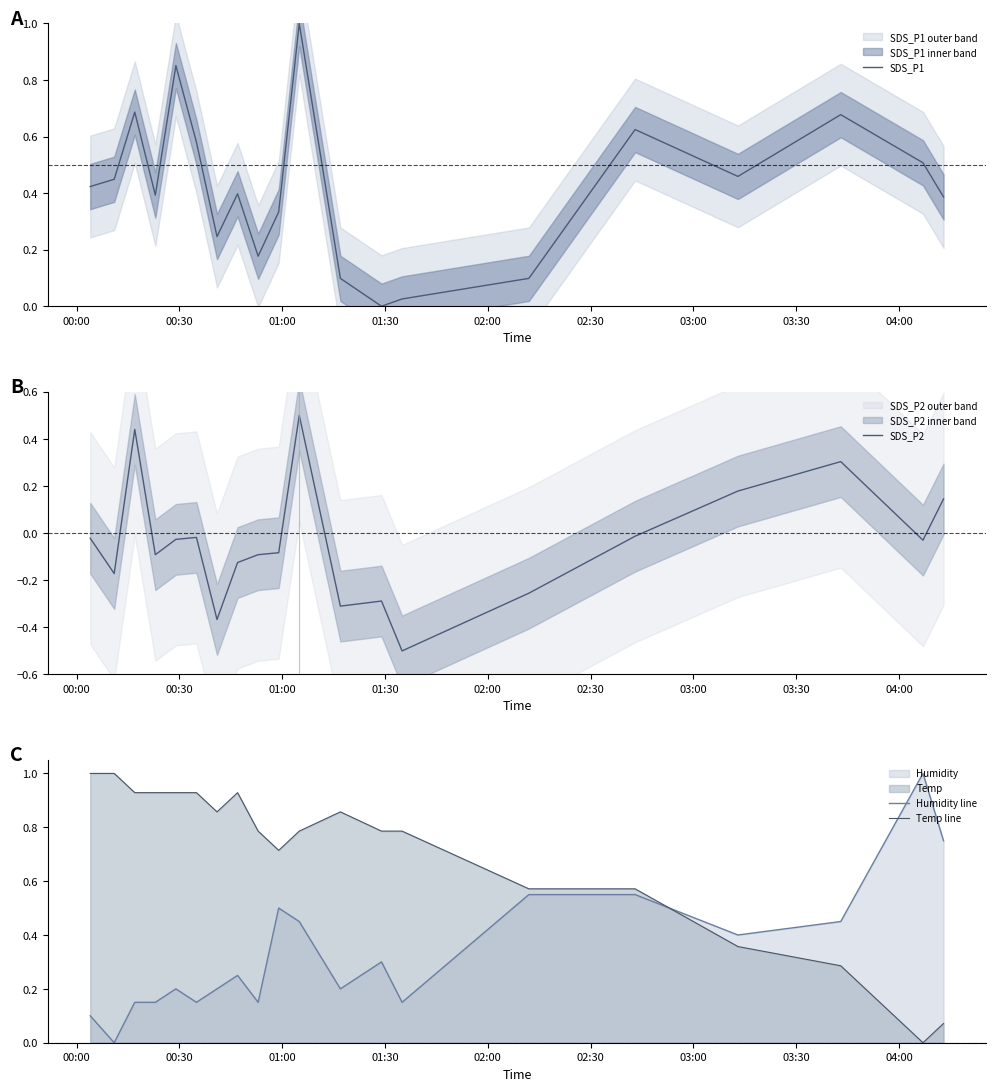

What is the difference between the maximum and minimum values in the SDS_P1 series?

1.0